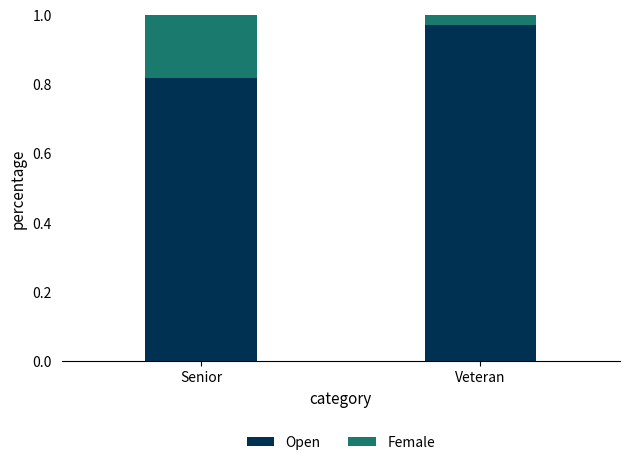

At which label does Open reach its peak?

Veteran